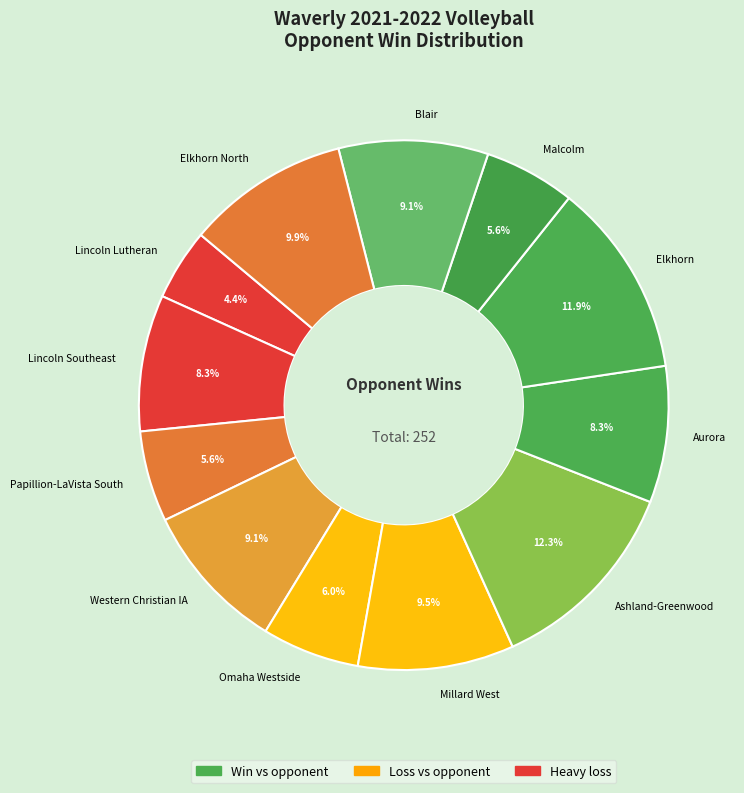

Which has a higher value, Lincoln Lutheran or Aurora?

Aurora